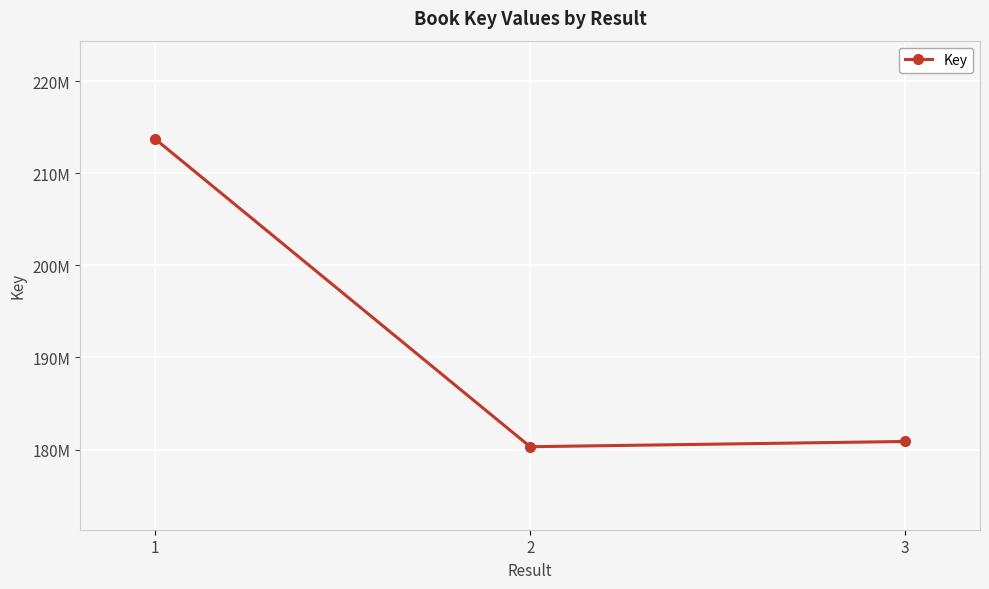

Rank the categories by value from highest to lowest.

1, 3, 2